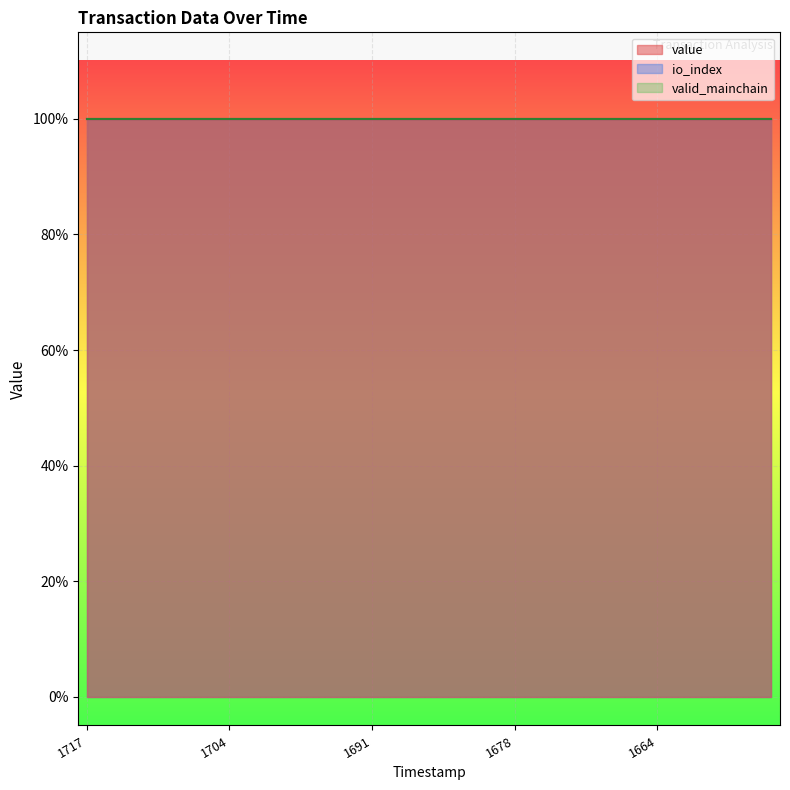

At 1675511363, list the series in order from smallest to largest.

value, valid_mainchain, io_index